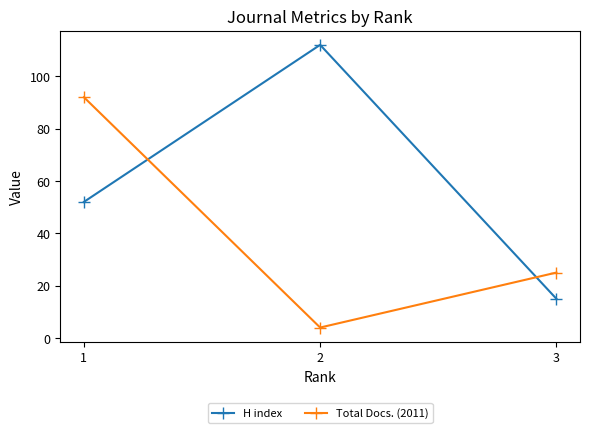

At 1, list the series in order from largest to smallest.

Total Docs. (2011), H index